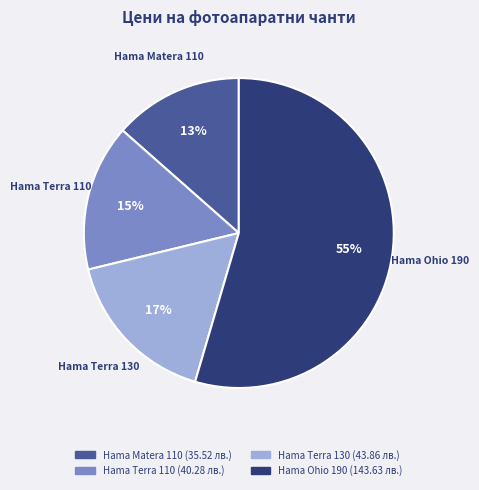

The Hama Ohio 190 slice represents 47% of the pie. True or false?

False